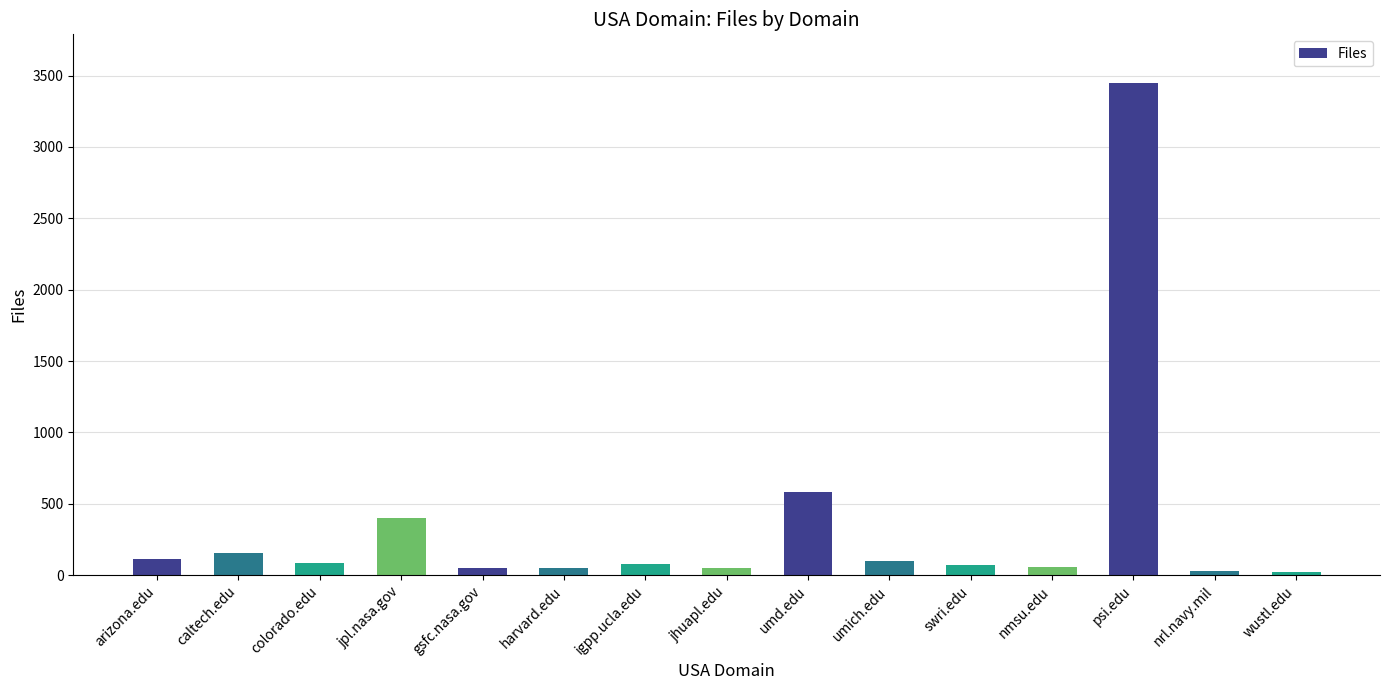

Are the bars horizontal?

No